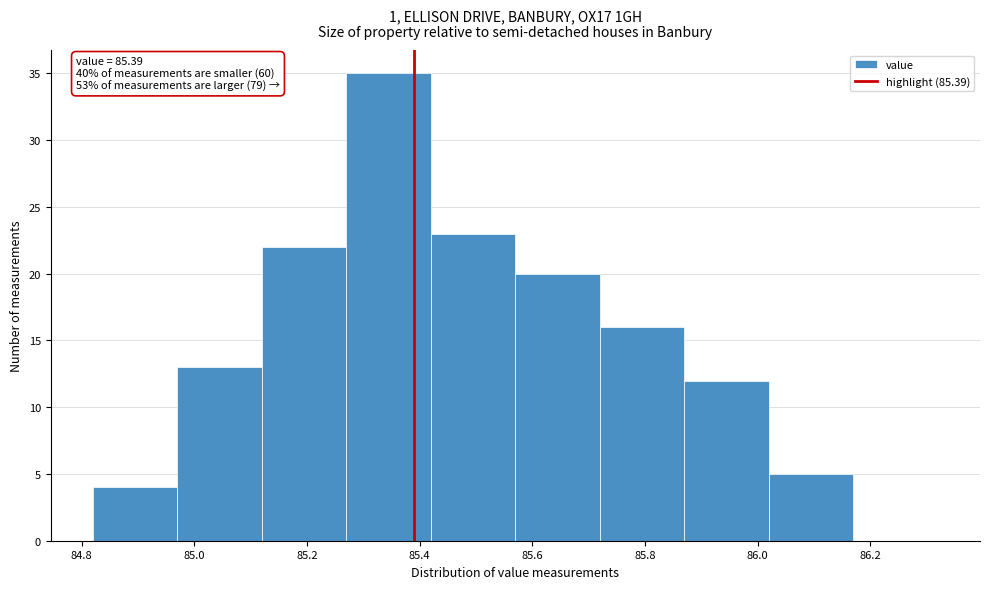

Which range on the x-axis has the tallest bar?

85.27 to 85.42